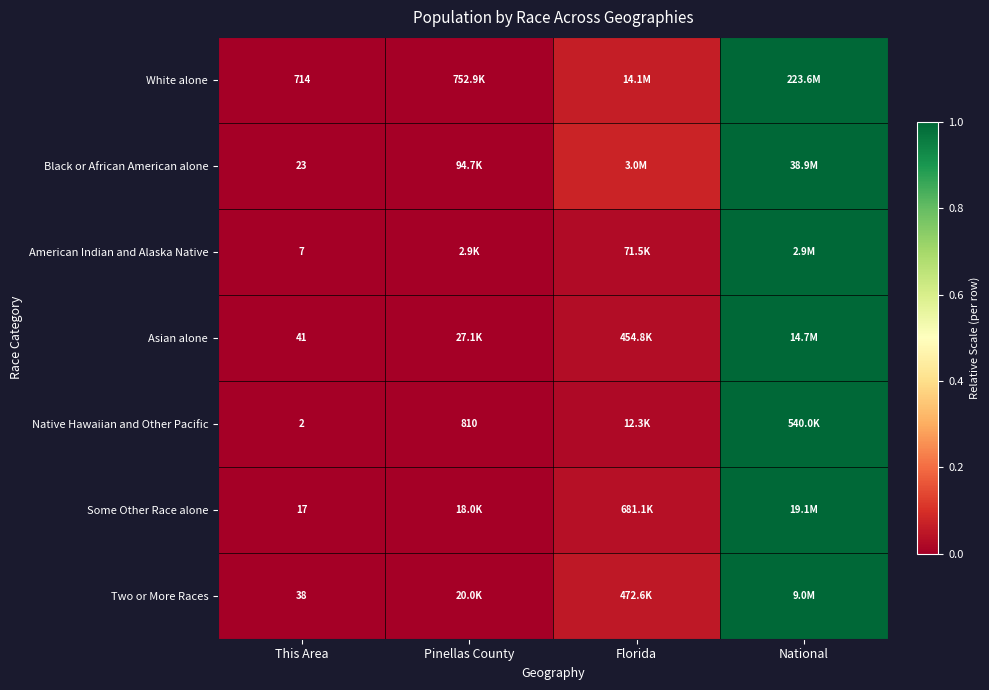

At This Area, list the series in order from smallest to largest.

Native Hawaiian and Other Pacific, American Indian and Alaska Native, Some Other Race alone, Black or African American alone, Two or More Races, Asian alone, White alone